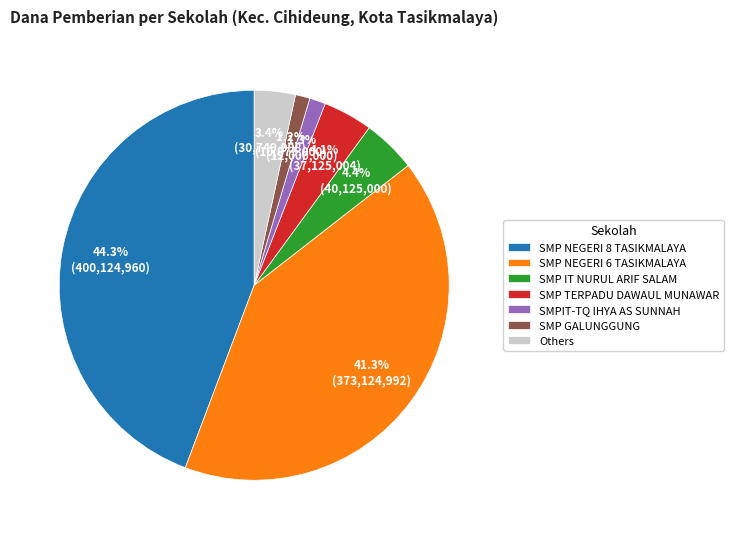

To the nearest percent, what portion does SMPIT-TQ IHYA AS SUNNAH represent?

1%